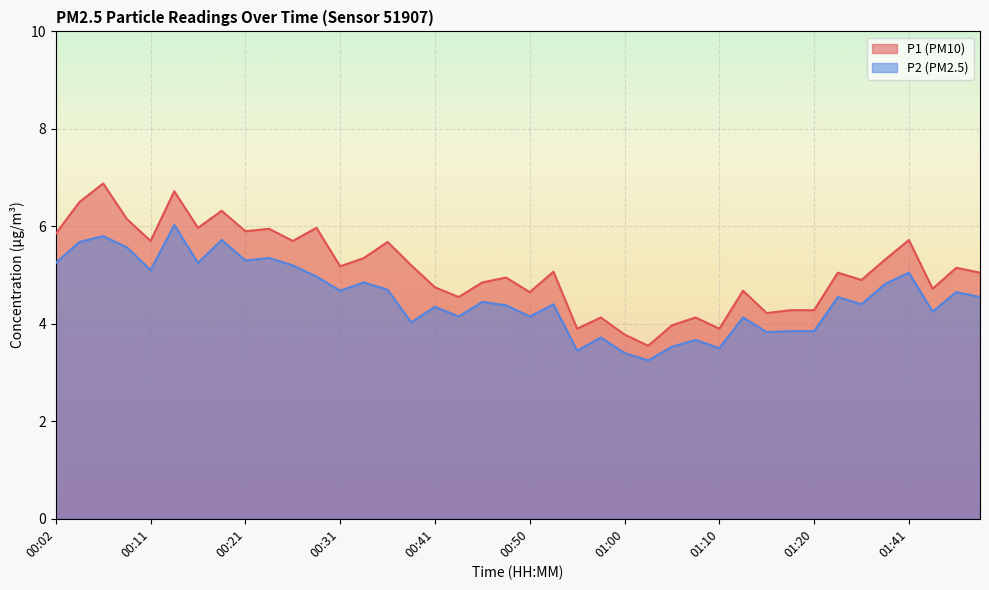

What are all the series names shown in the legend?

P1 (PM10), P2 (PM2.5)